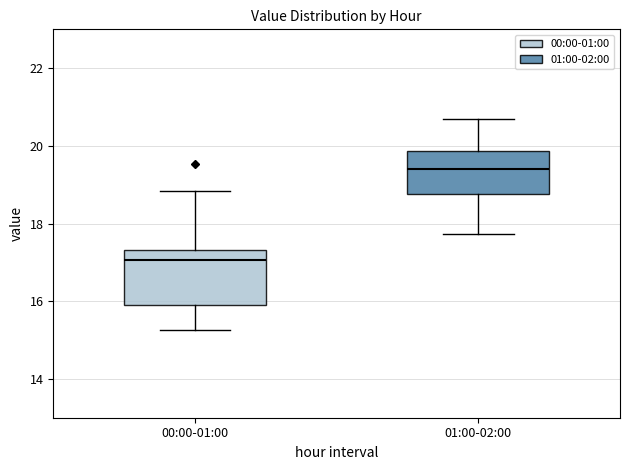

Reading left to right, transcribe this box plot: for each box, give where its median line is, the range the box spans, and where its two whiskers end, as read against the y-axis. The values are not printed on the chart, so give them approximately, as read against the axis.

00:00-01:00: median 17.0, box 16.0 to 17.4, whiskers 15.2 to 18.8
01:00-02:00: median 19.4, box 18.8 to 19.8, whiskers 17.8 to 20.8